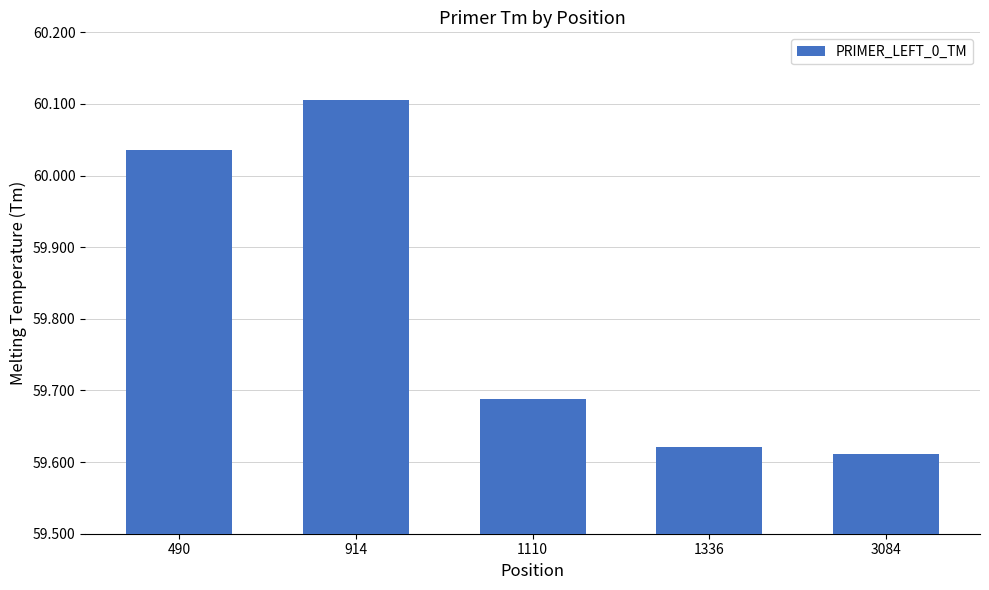

What is the value of the 2nd bar from the left?

60.1